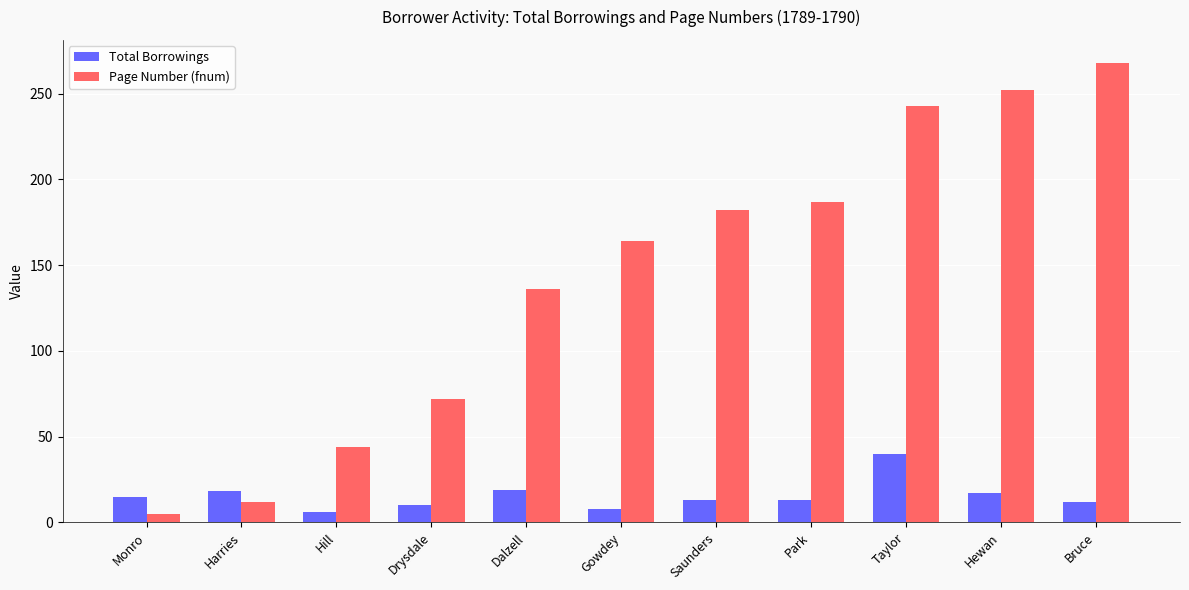

What value does the Total Borrowings series have at Hewan, to the nearest 5?

15